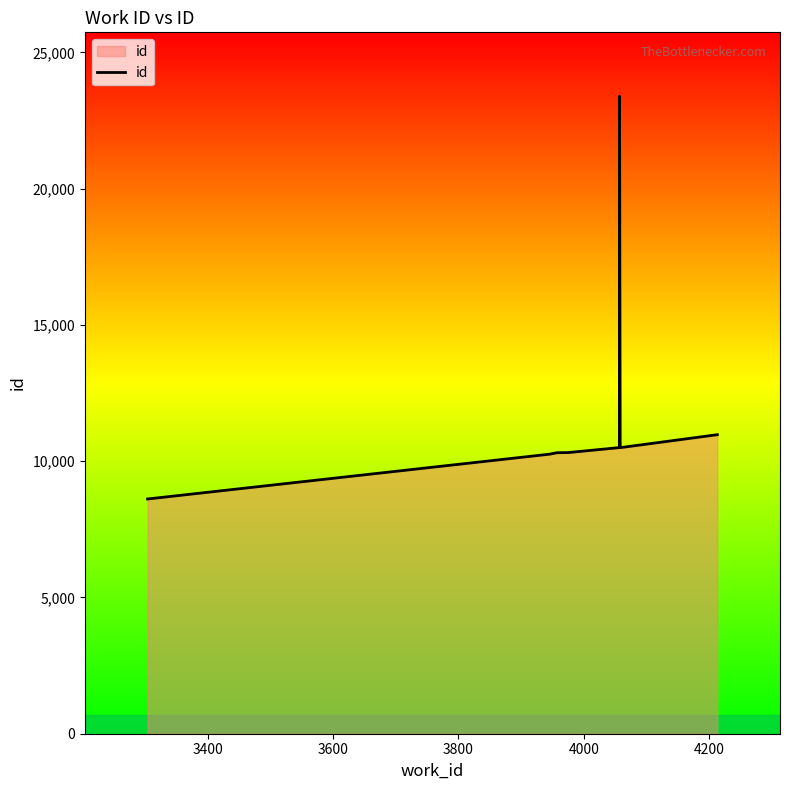

How many points are lower than both their immediate neighbors (excluding endpoints)?

1